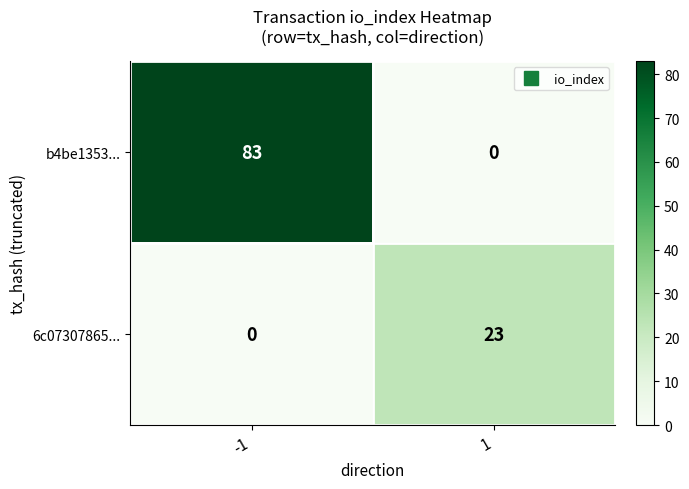

List the series in order of their peak value, highest first.

b4be1353..., 6c07307865...